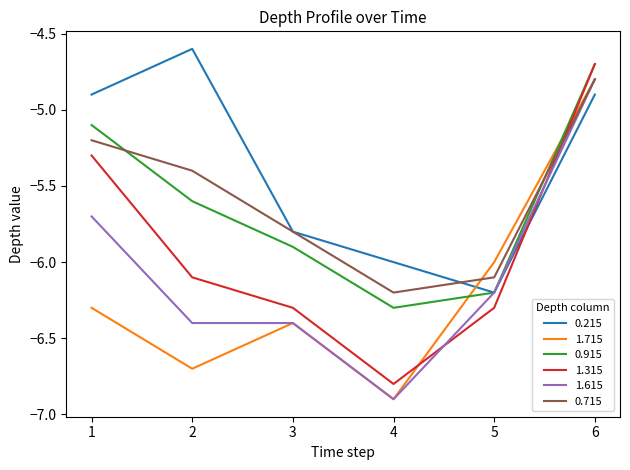

Count the 0.215 values in the range -6 to -4.

5